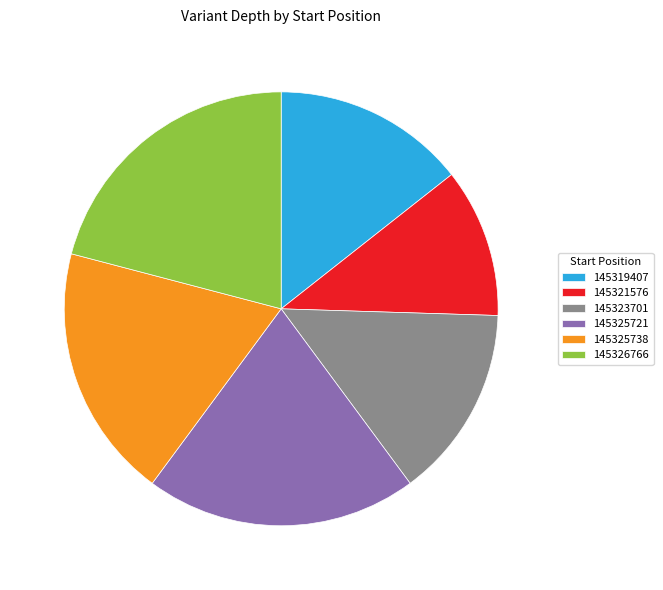

Combined, do 145321576 and 145326766 account for over 50%?

No